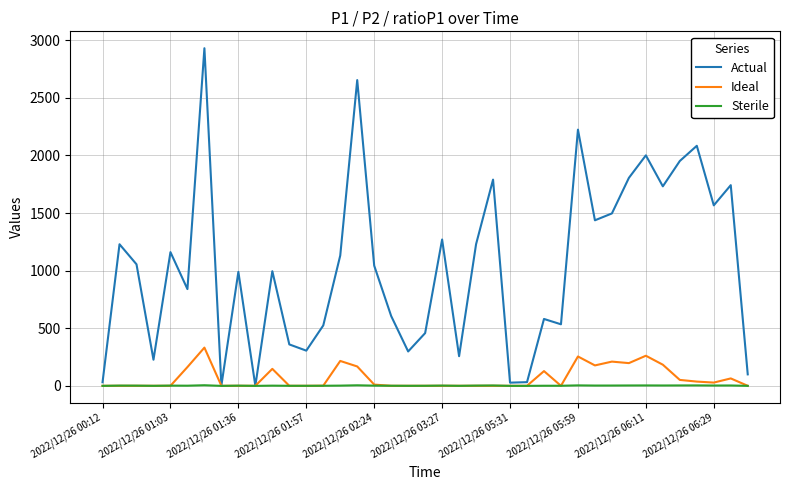

Which series has the widest spread of values?

Actual